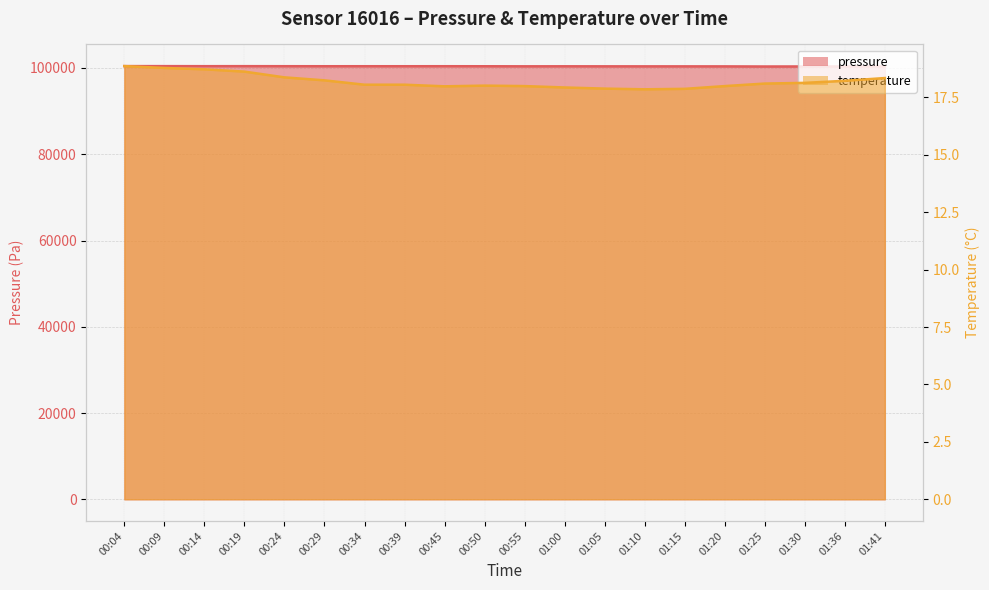

How many data points in temperature are less than 18?

7